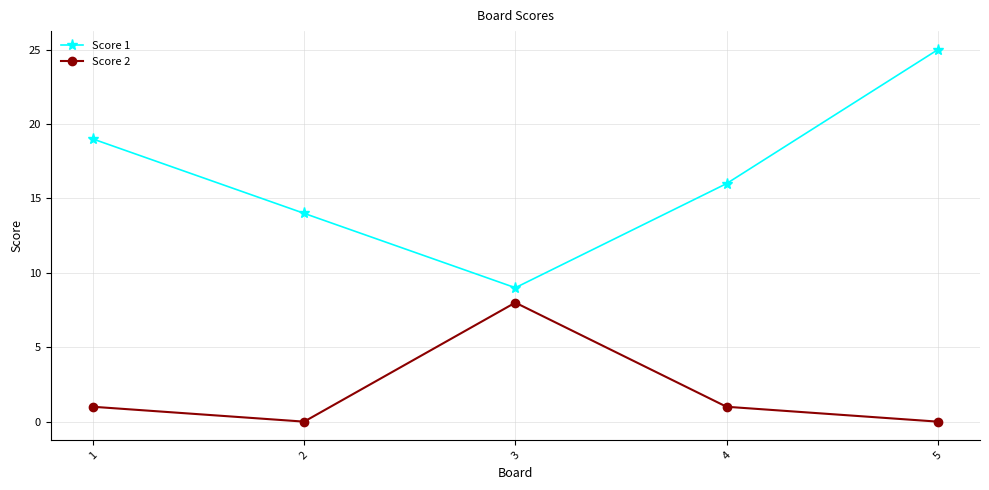

The Score 1 series shows 19 at 1. True or false?

True